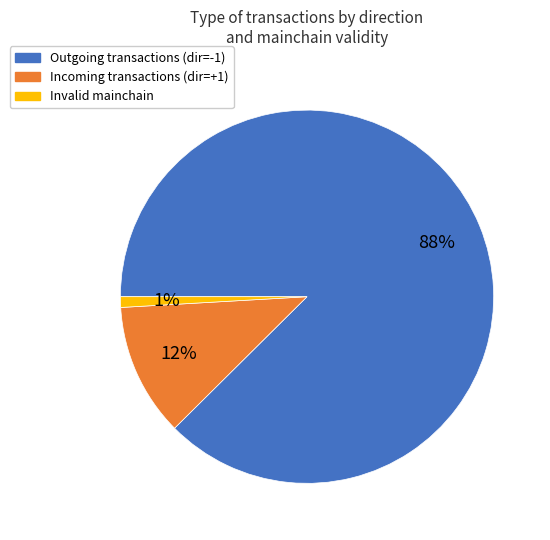

Between Invalid mainchain and Outgoing transactions (dir=-1), which is larger?

Outgoing transactions (dir=-1)